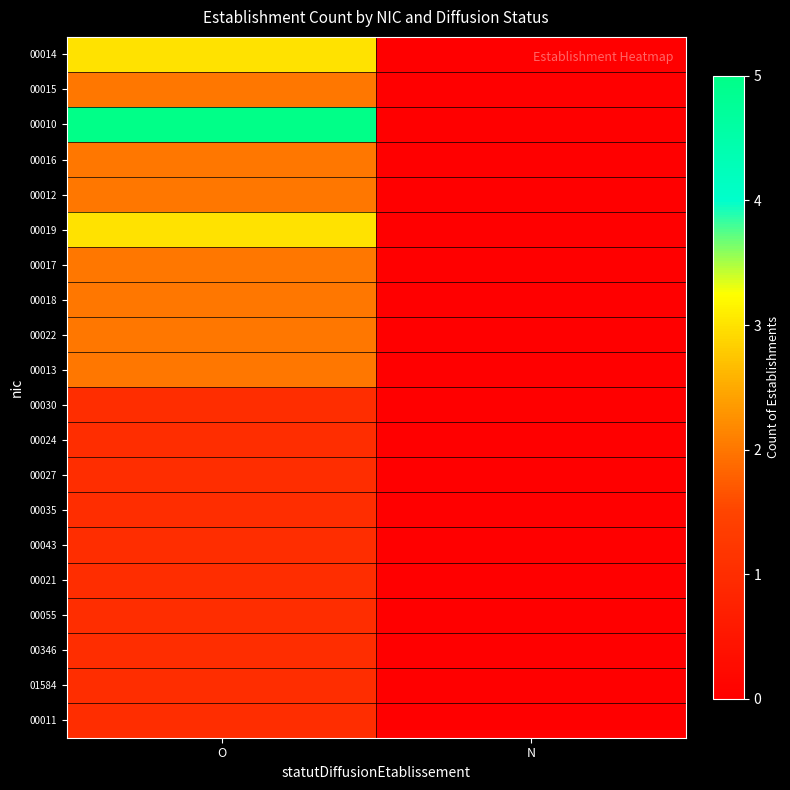

Which category has the lowest value across all series?

N